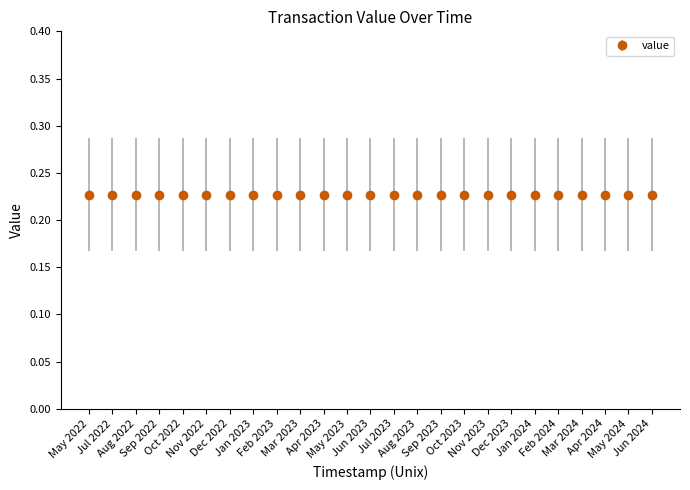

What is the lowest value of the value_lower series?

0.2